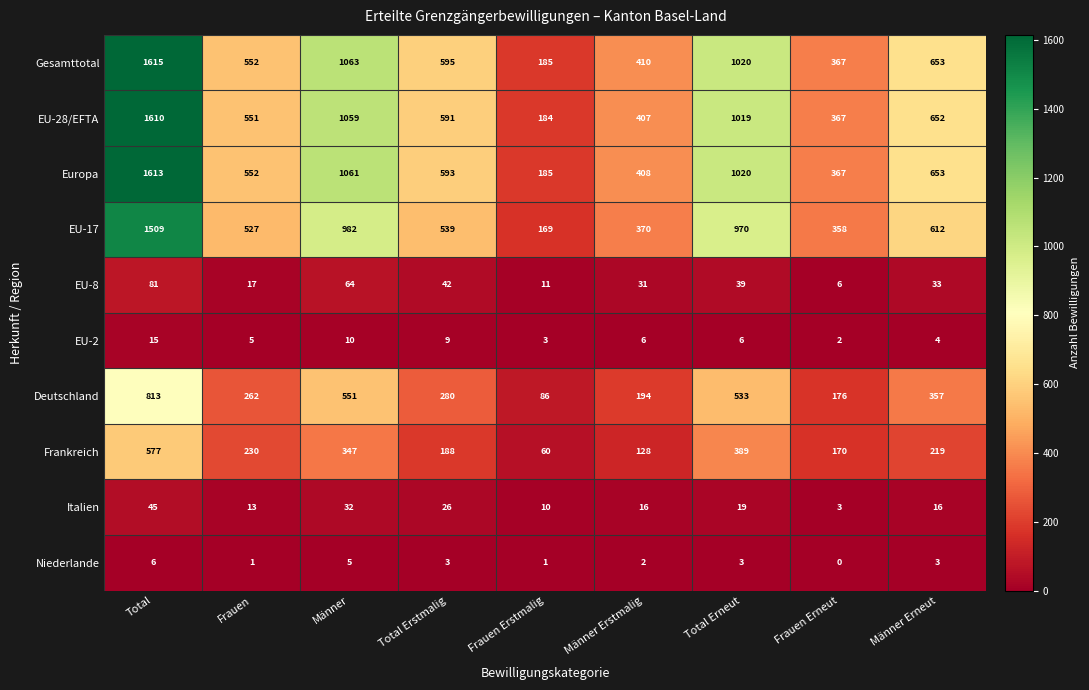

What is the spread (max minus min) of values at Frauen Erstmalig?

184